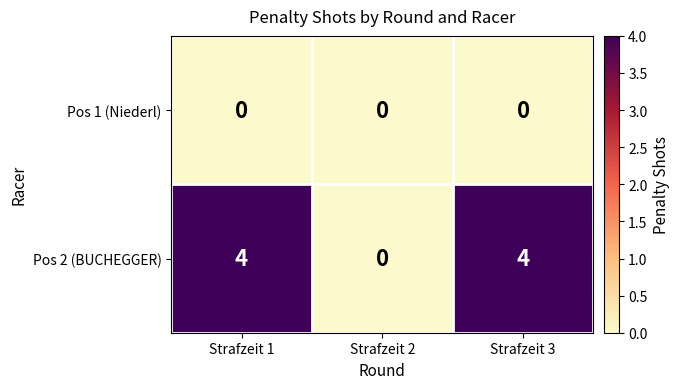

Which series has the largest range (max minus min)?

Pos 2 (BUCHEGGER)